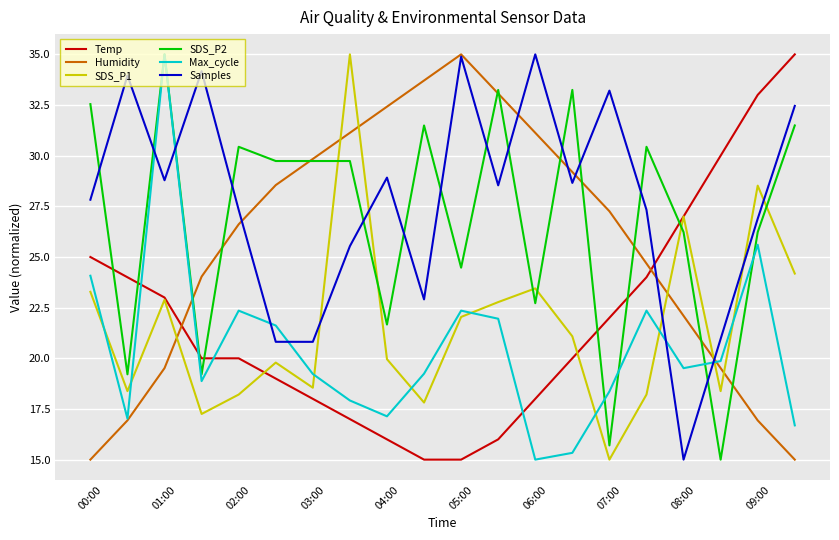

What is the highest value of the Samples series?

35.0